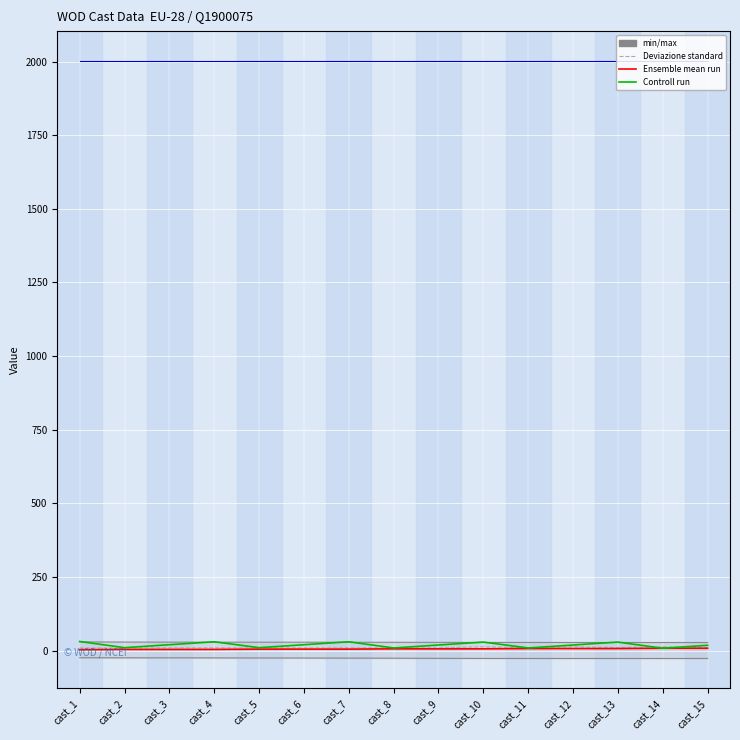

The DAY series shows 28.3 at cast_3. True or false?

False